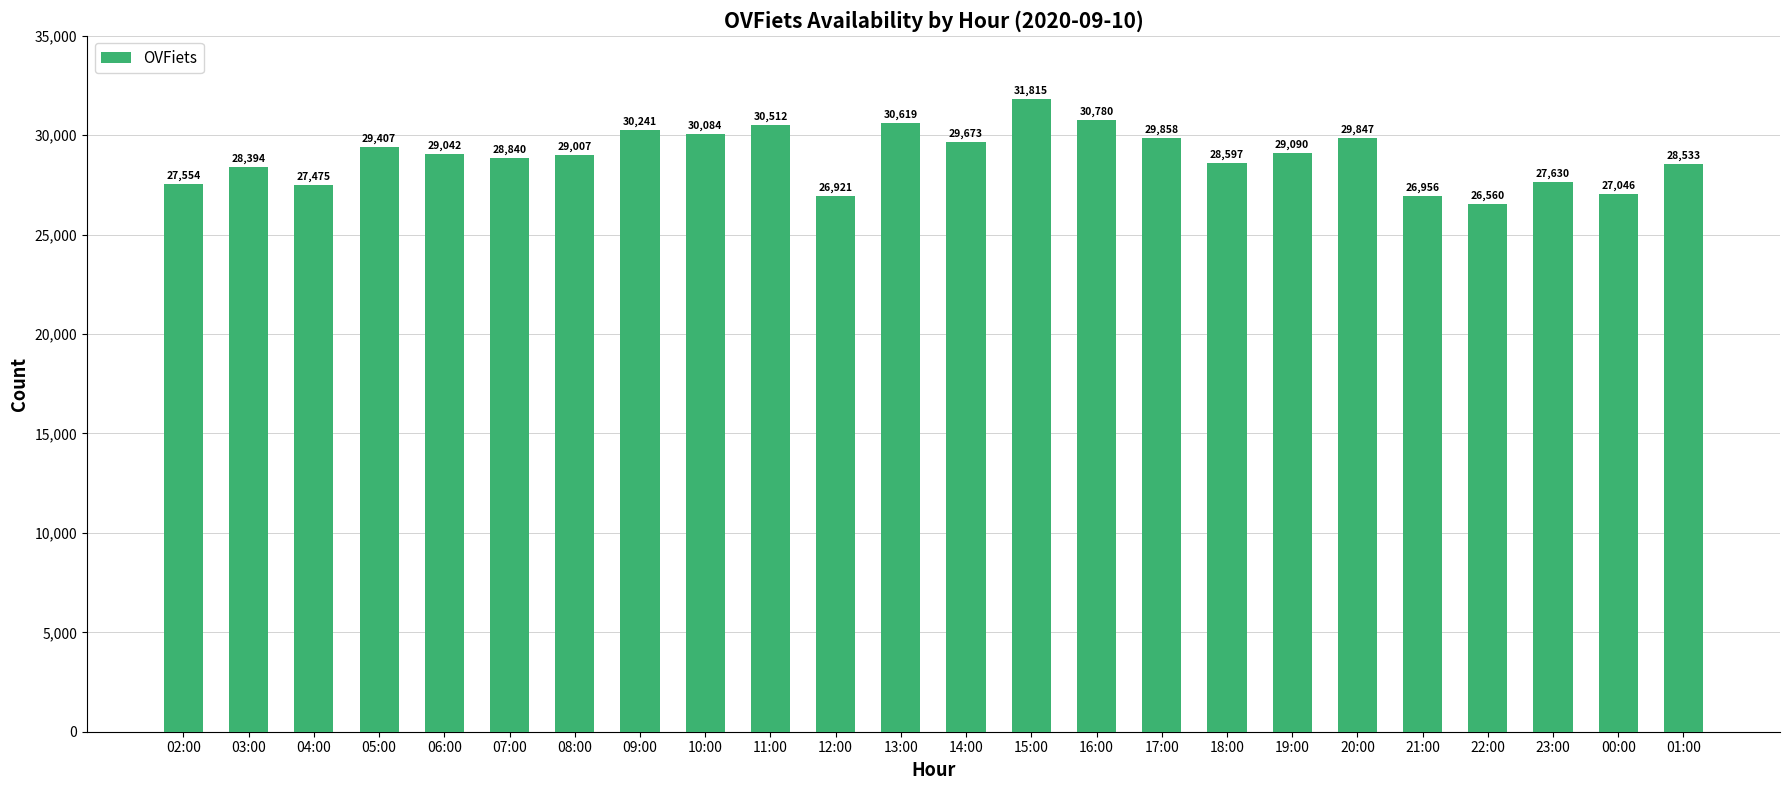

Read the value at 01:00, to the nearest 10.

28530